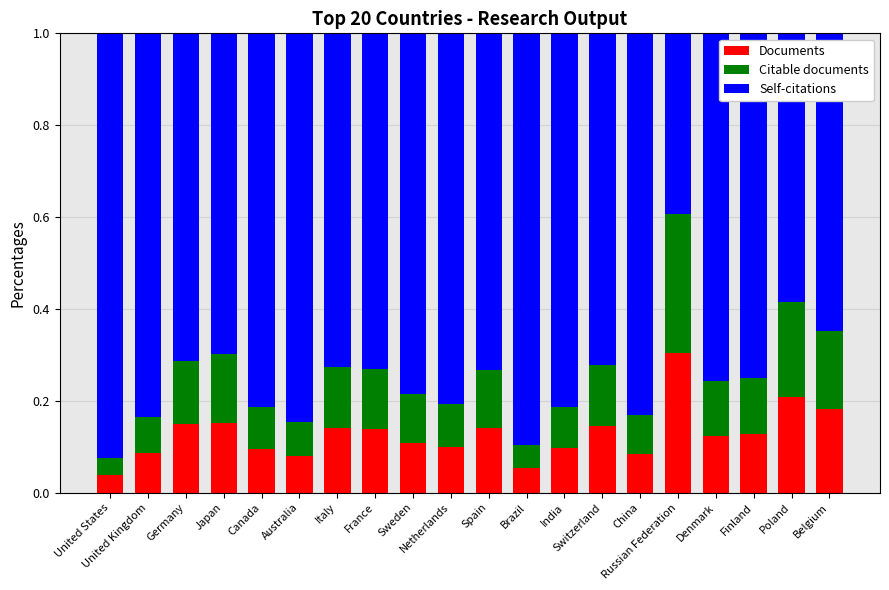

What is the sum of all Documents values?

2.6